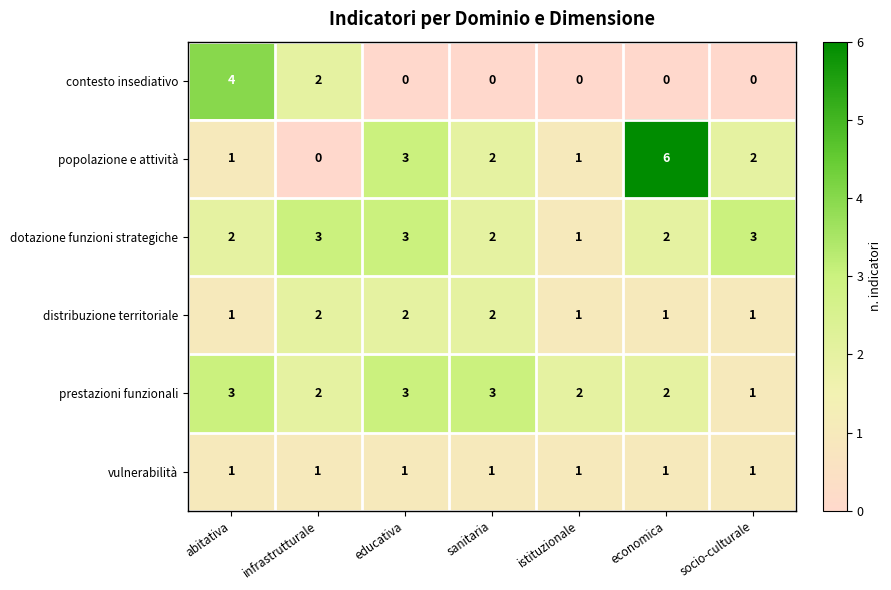

Between abitativa and istituzionale, which series saw the biggest shift?

contesto insediativo